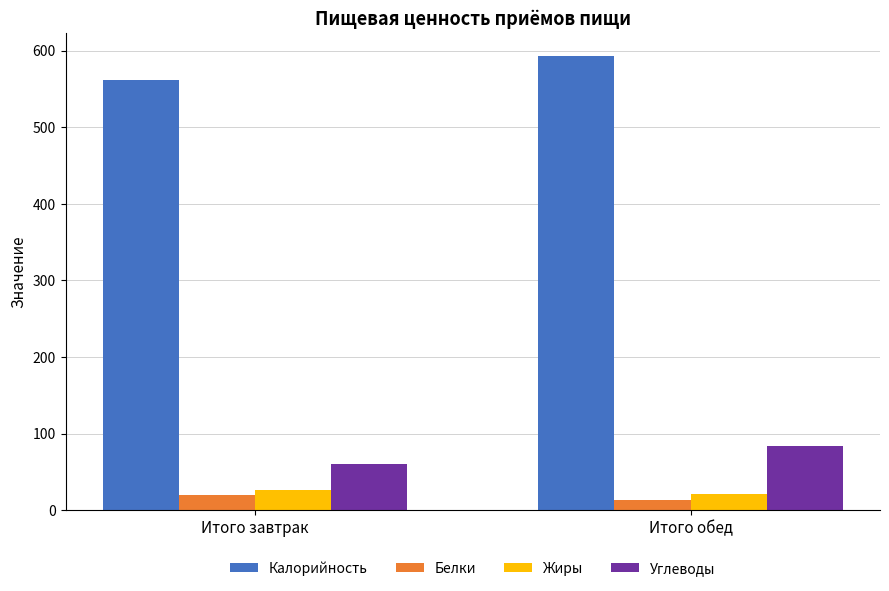

What is the sum of the Калорийность values at Итого завтрак and Итого обед?

1154.8